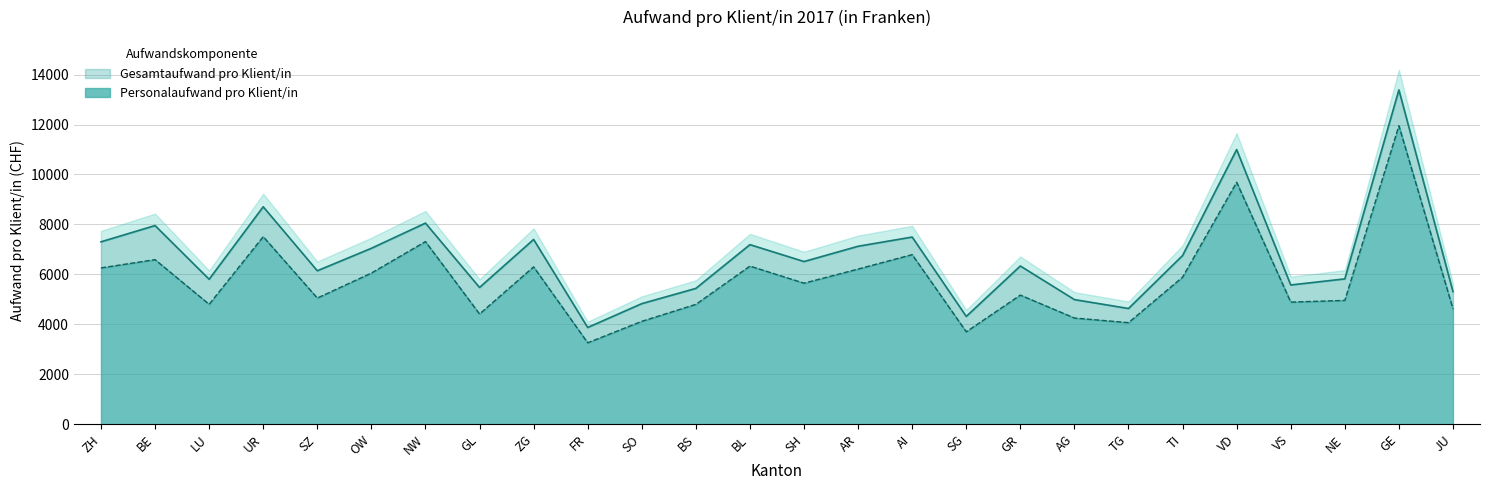

How many data points in Personalaufwand pro Klient/in are less than 5647?

13